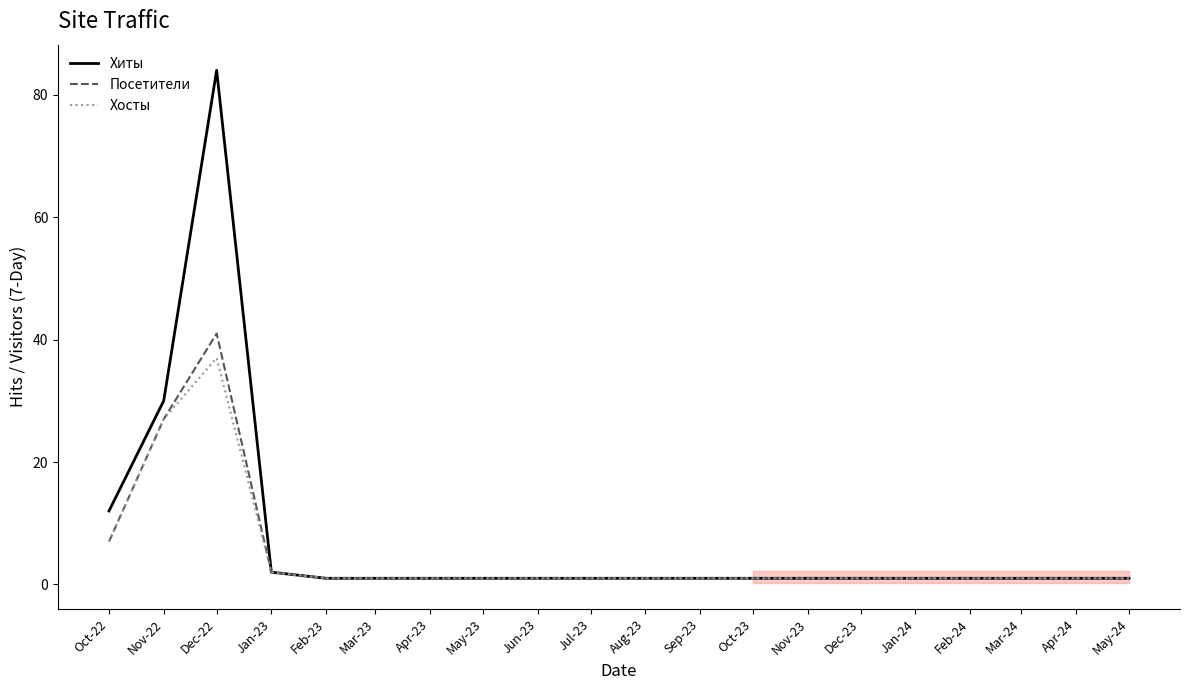

True or false: Хосты and Хиты intersect in this chart.

False